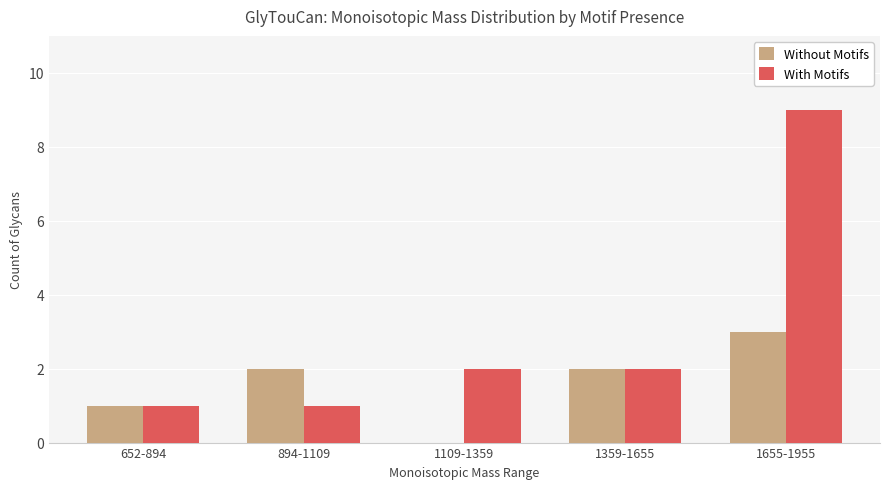

What is the maximum value for With Motifs?

9